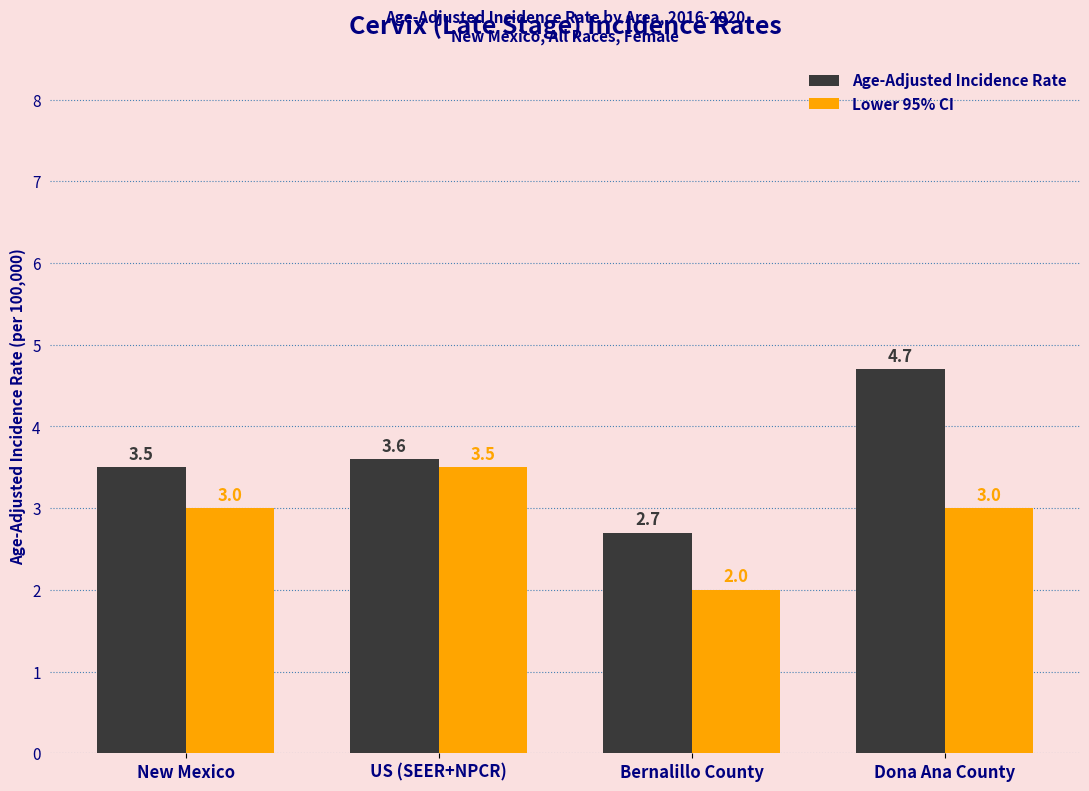

How many bars are there in total?

8